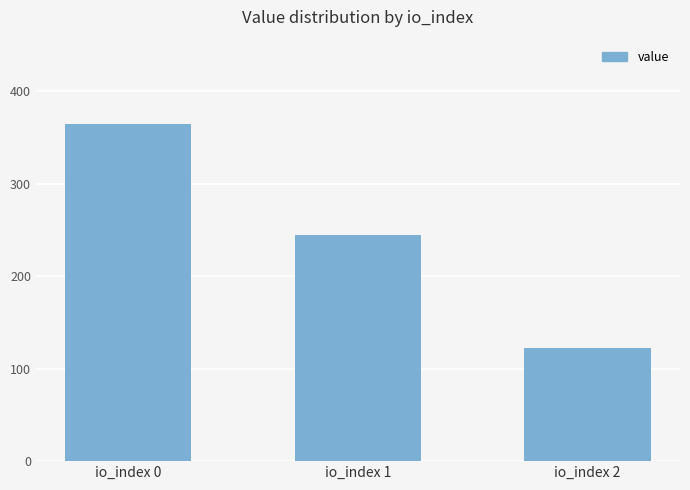

The chart shows a value of 122.5 at io_index 2. True or false?

True